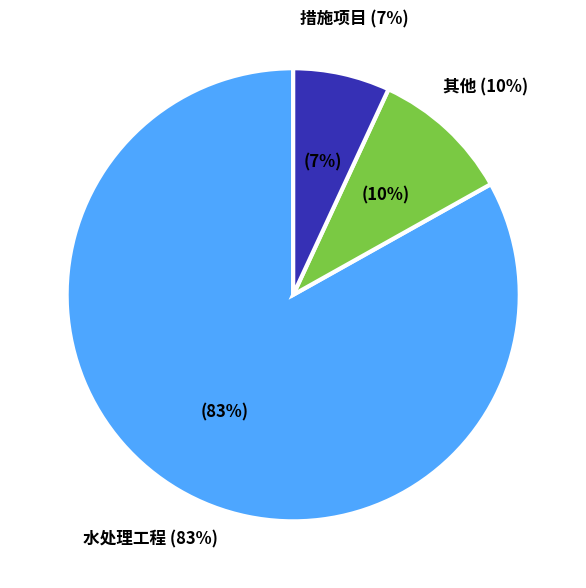

Is the sum of 措施项目 and 水处理工程 greater than half?

Yes